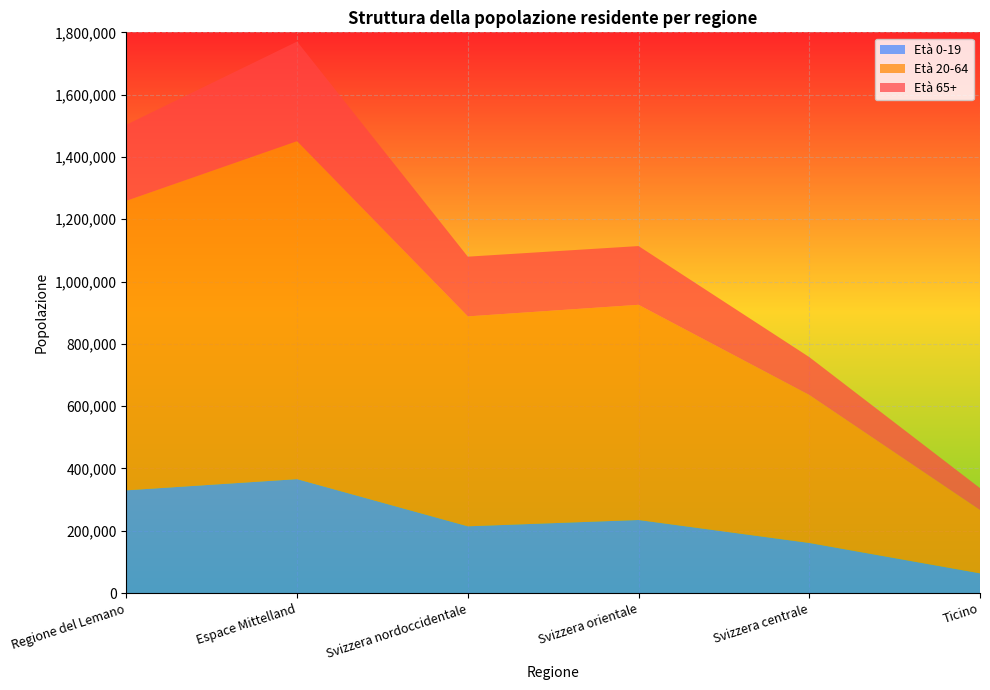

What is the total value across all series at Ticino?

336943